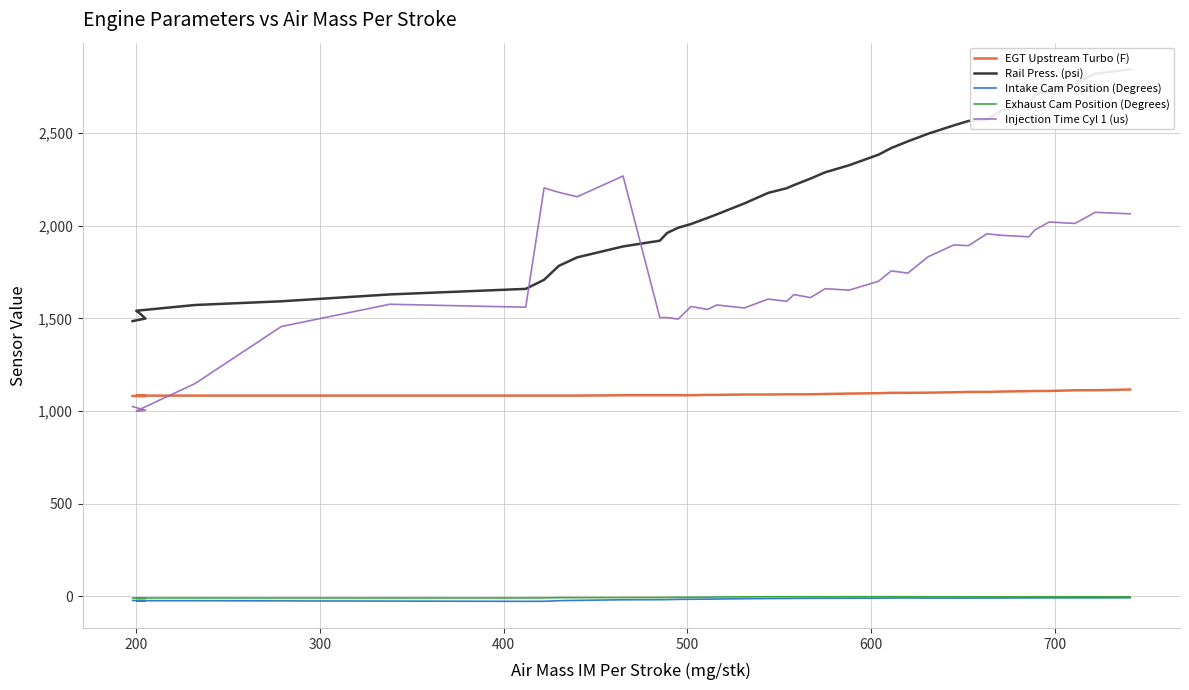

True or false: Exhaust Cam Position (Degrees) and Injection Time Cyl 1 (us) intersect in this chart.

False